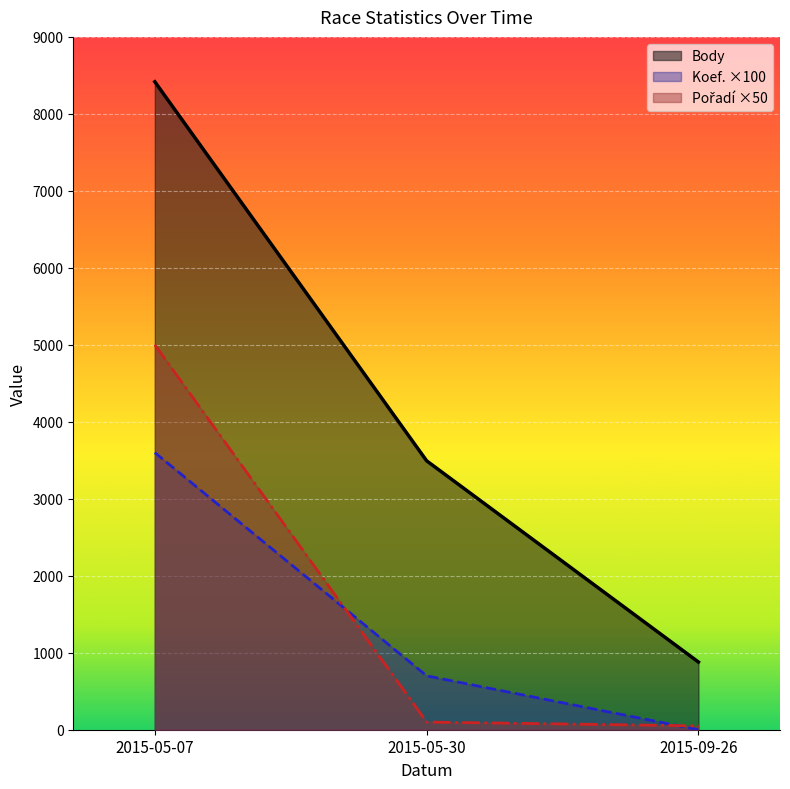

Between 2015-05-30 and 2015-09-26, which series saw the biggest shift?

Body